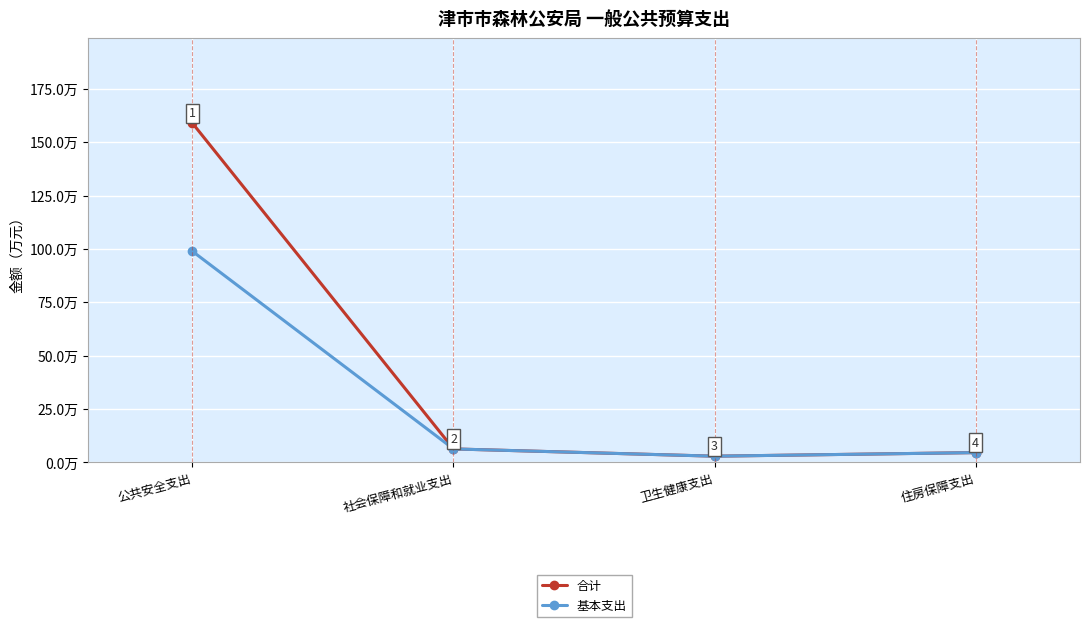

True or false: 基本支出 has more than 0 points higher than both neighbors.

False